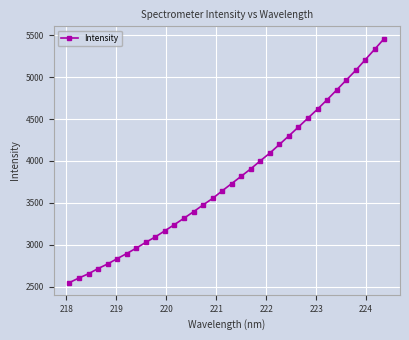

What is the greatest value displayed?

5461.8